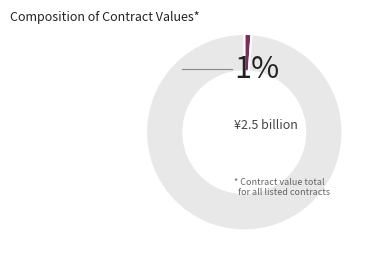

Is there a majority slice in this chart?

Yes